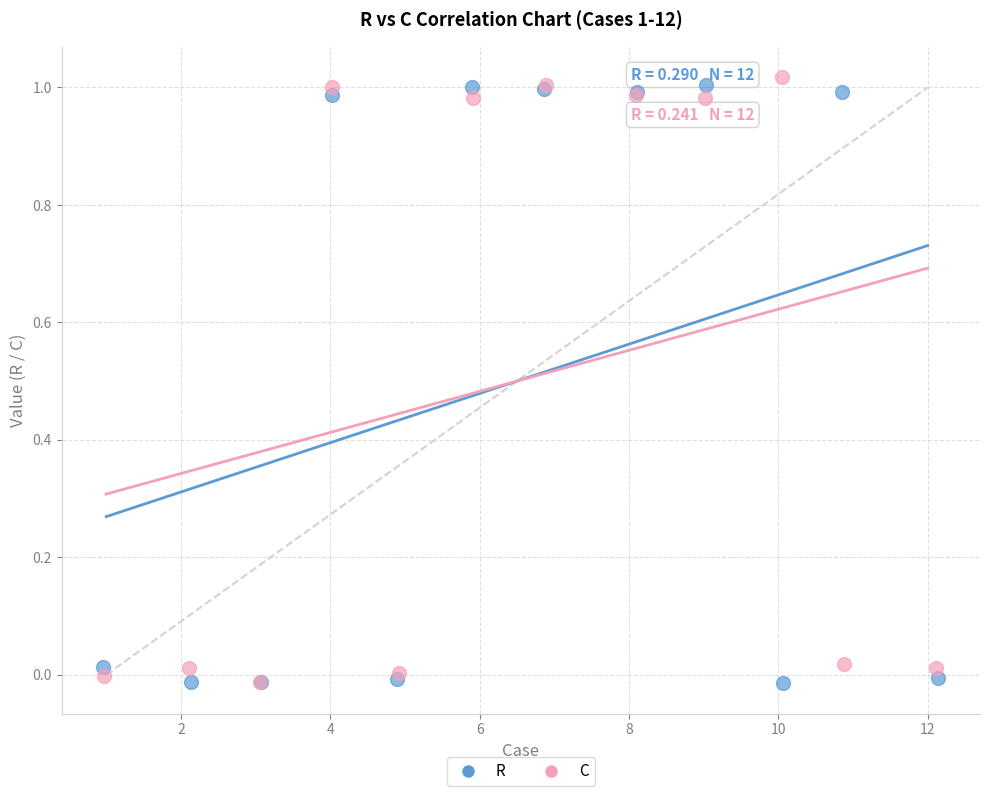

What are all the series names shown in the legend?

R, C